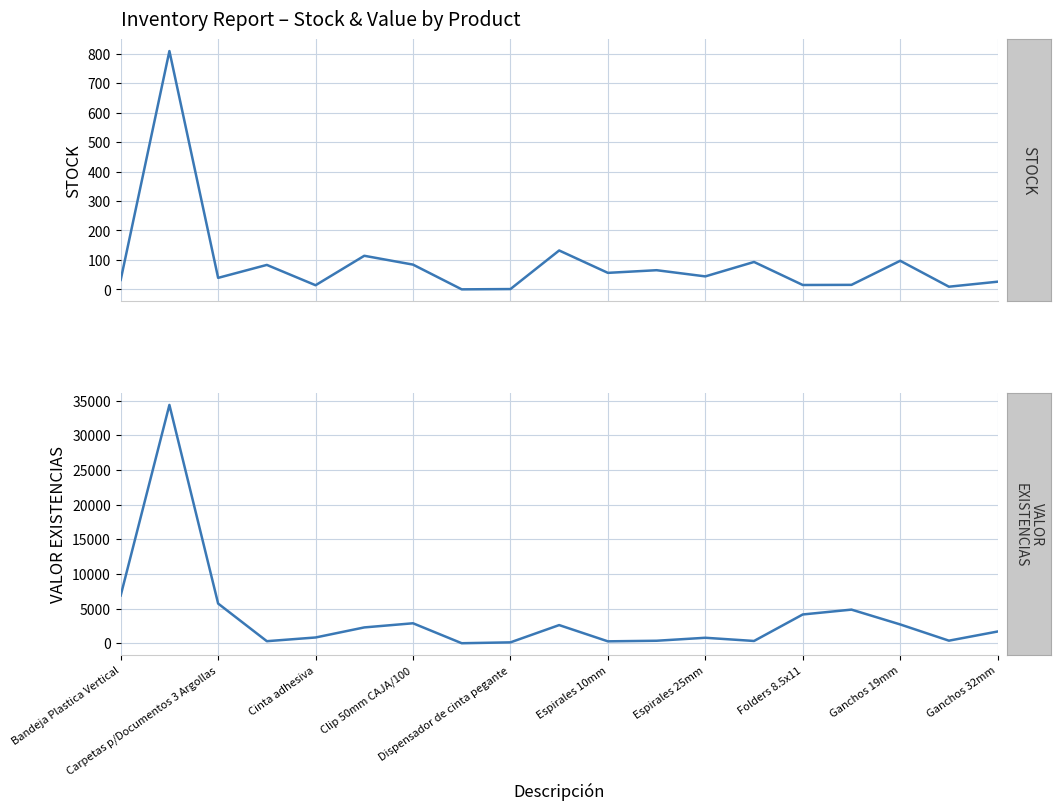

Rank the series by their average value, from lowest to highest.

STOCK, VALOR EXISTENCIAS